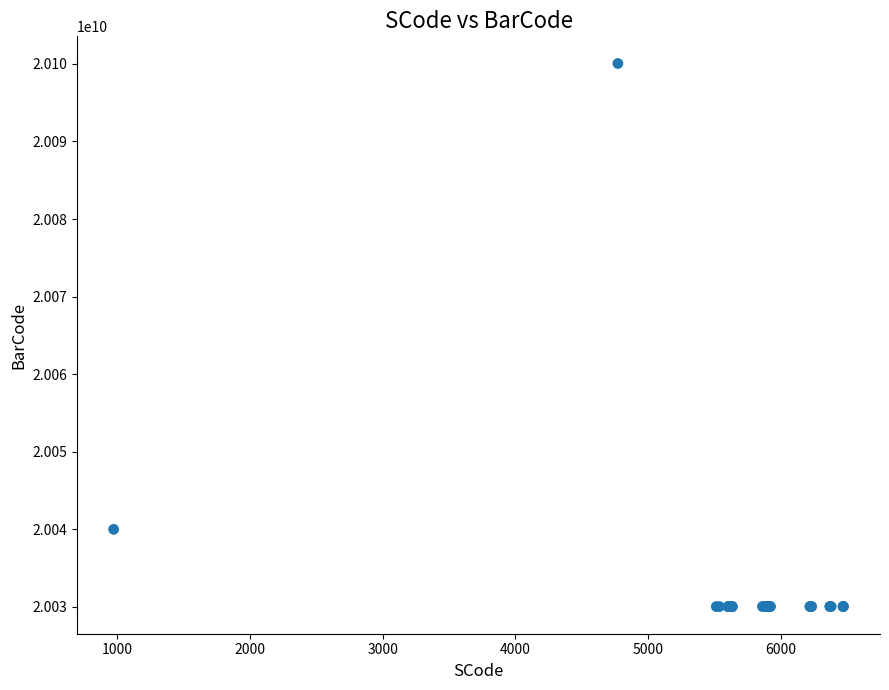

What Y value in the scatter plot is closest to 20065051437?

20040009719